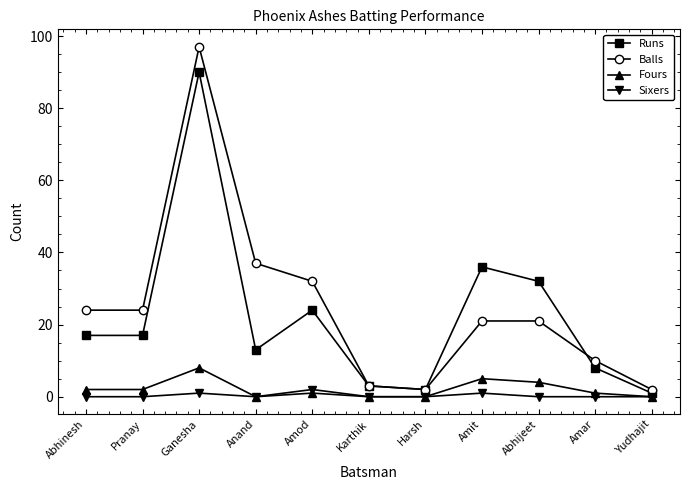

Where is Balls nearest to the value 49?

Anand